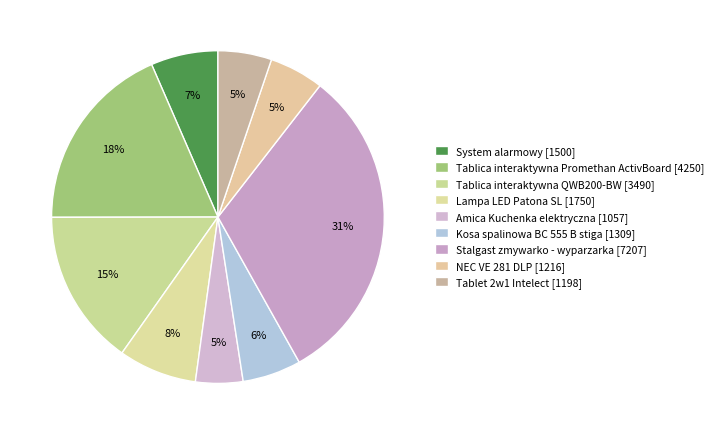

Does Amica Kuchenka elektryczna account for over 50% of the chart?

No